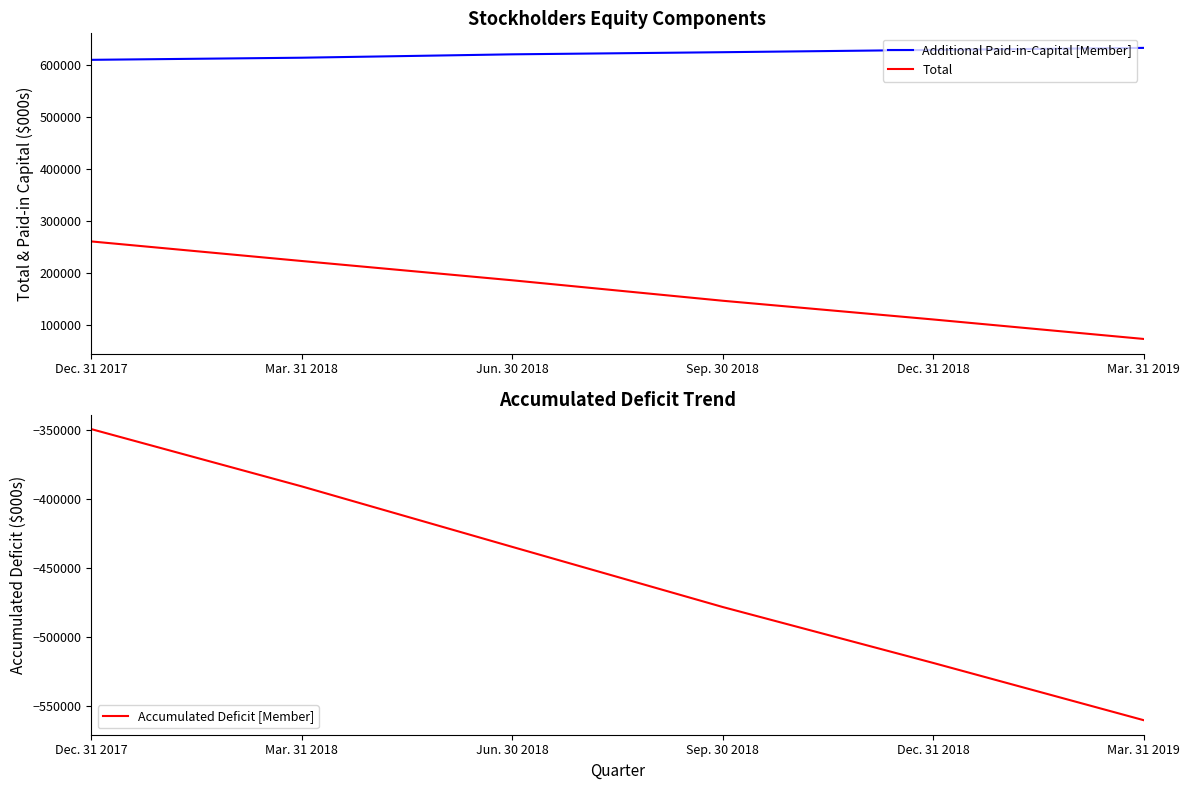

At which label does Additional Paid-in-Capital [Member] first exceed 624475?

Dec. 31 2018